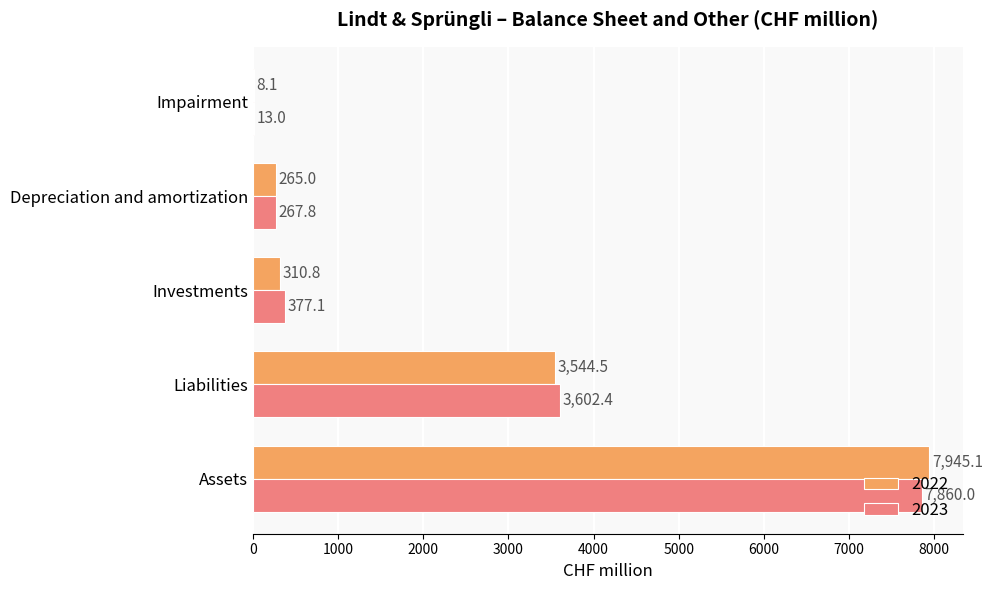

How many values in the 2022 series exceed 310?

3